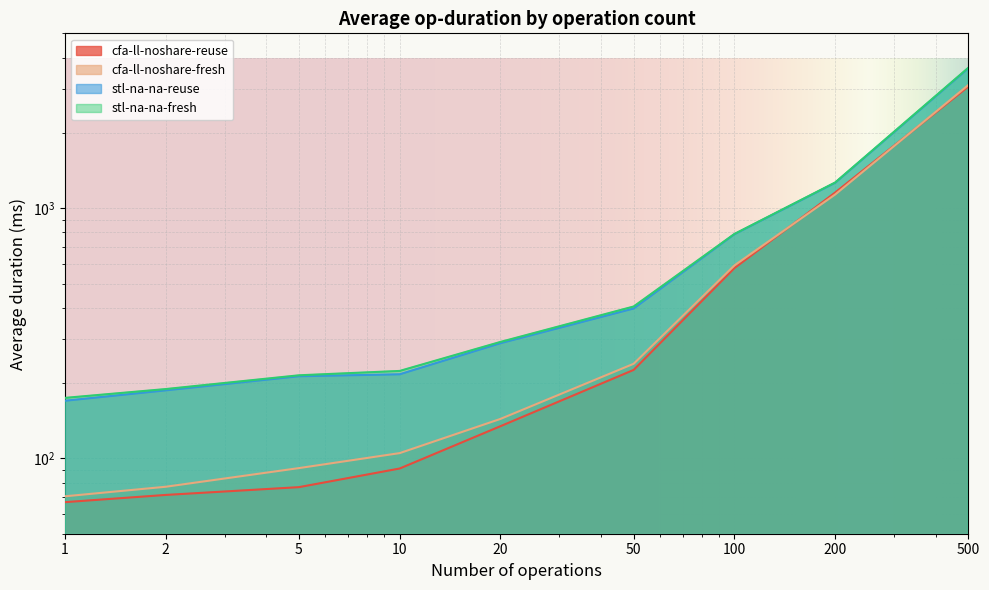

How many values in the cfa-ll-noshare-reuse series exceed 134?

5